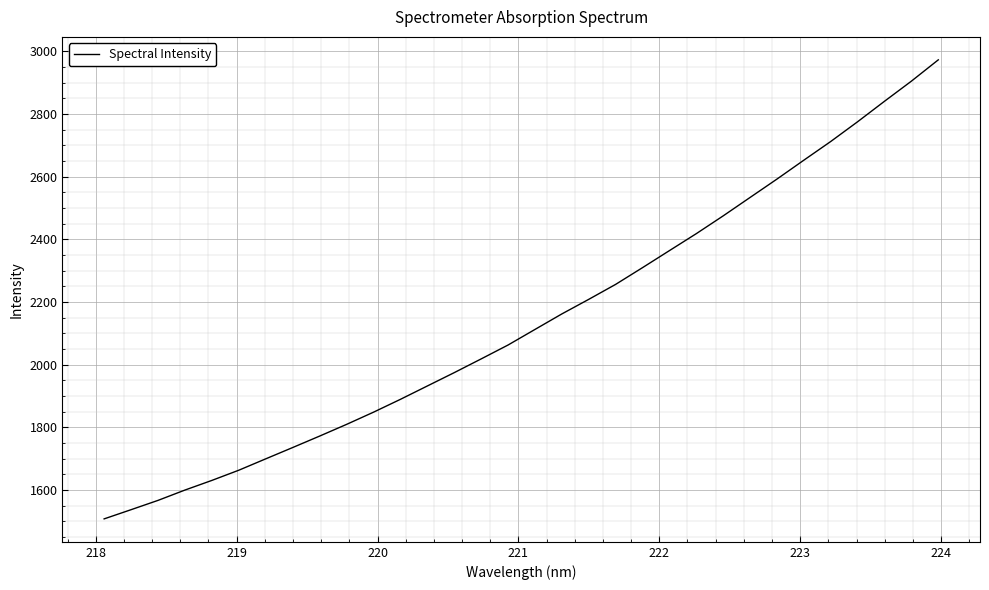

What is the minimum value shown in the chart?

1507.5